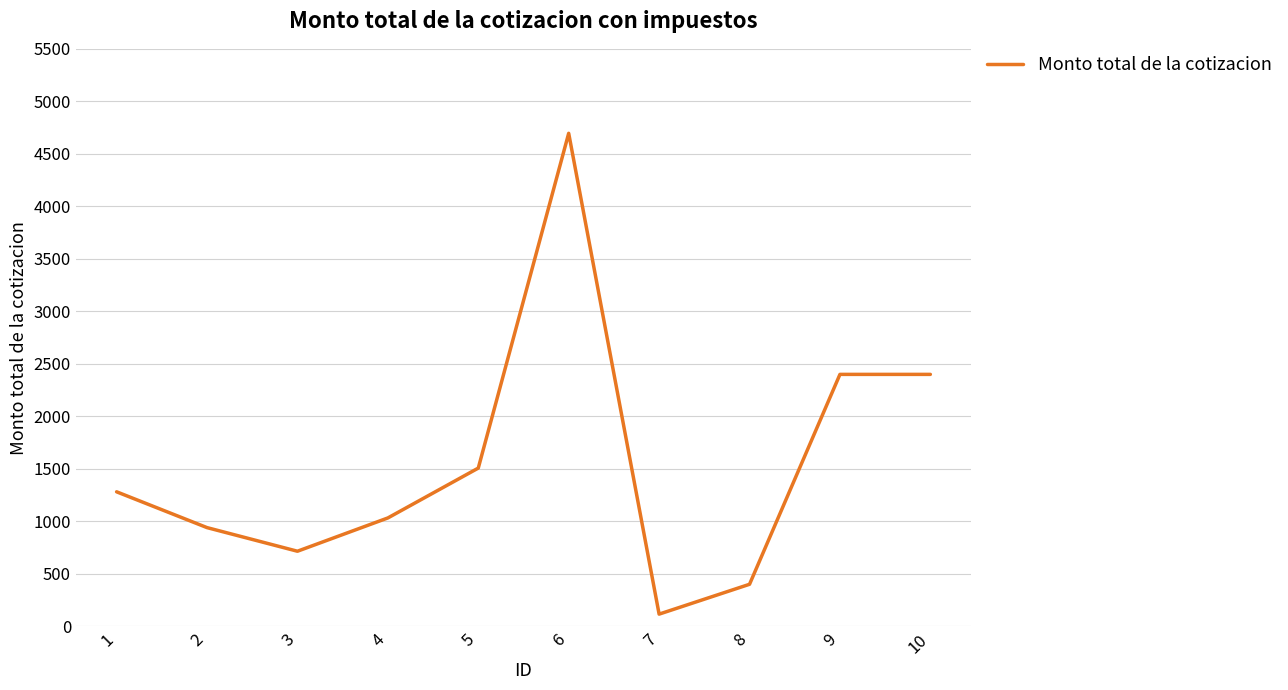

What is the ratio of the value at 5 to the value at 6?

0.3